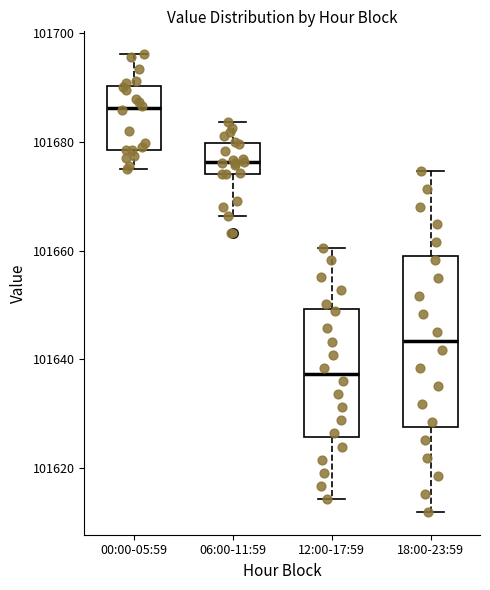

Comparing the boxes themselves (not the whiskers), which one is the tallest?

18:00-23:59